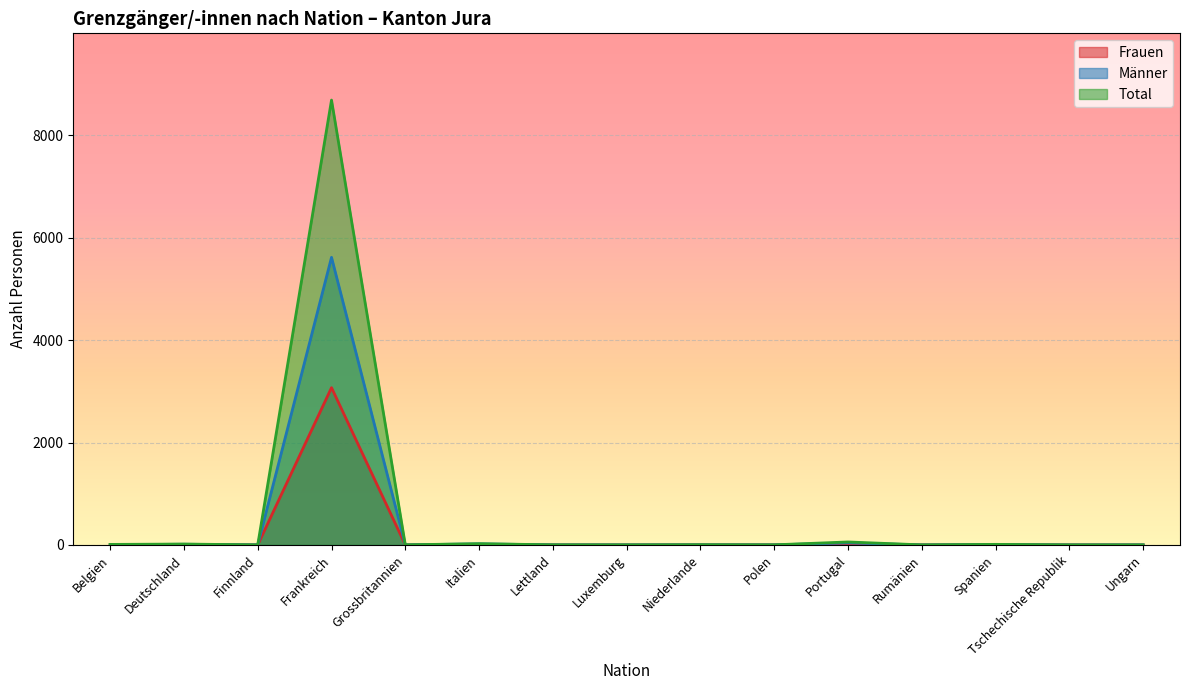

How many data points in Total are less than 2?

5